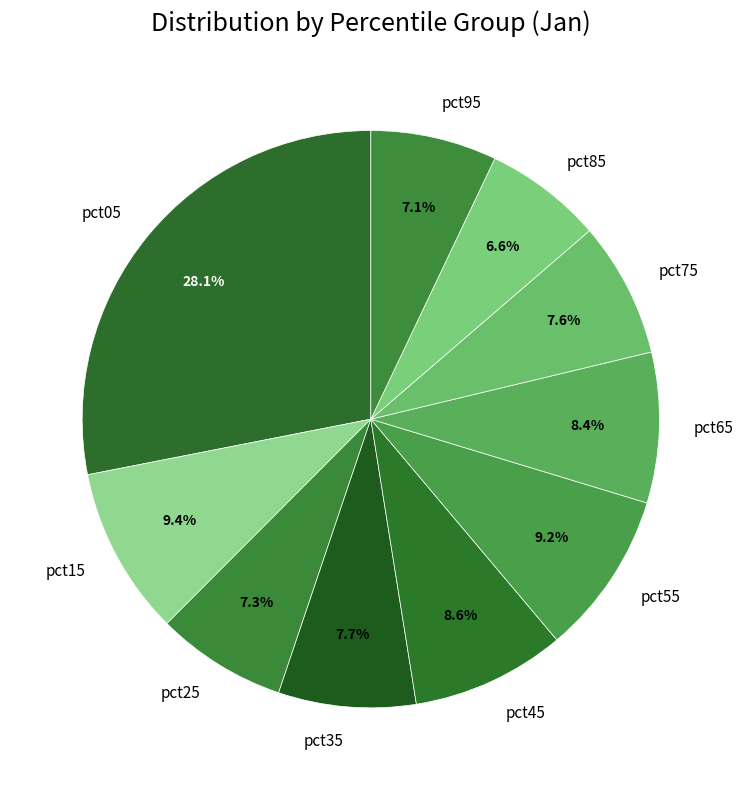

Combined, do pct35 and pct55 account for over 50%?

No